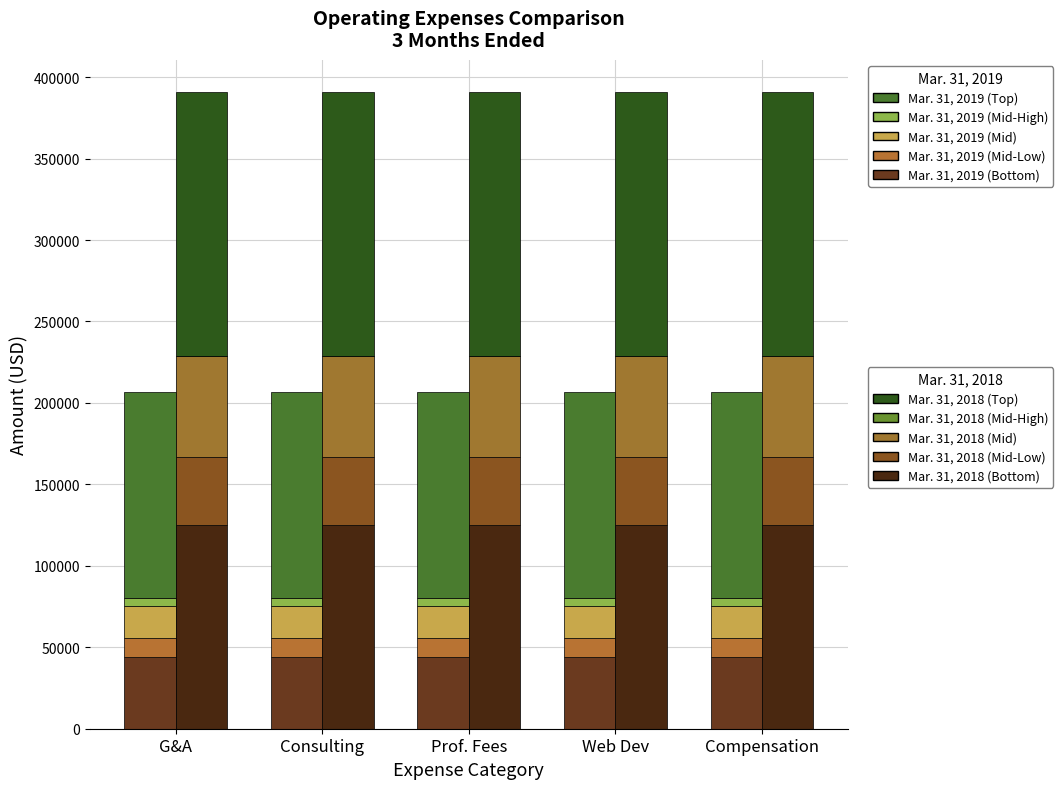

What is the highest value of the Mar. 31, 2018 series?

162000